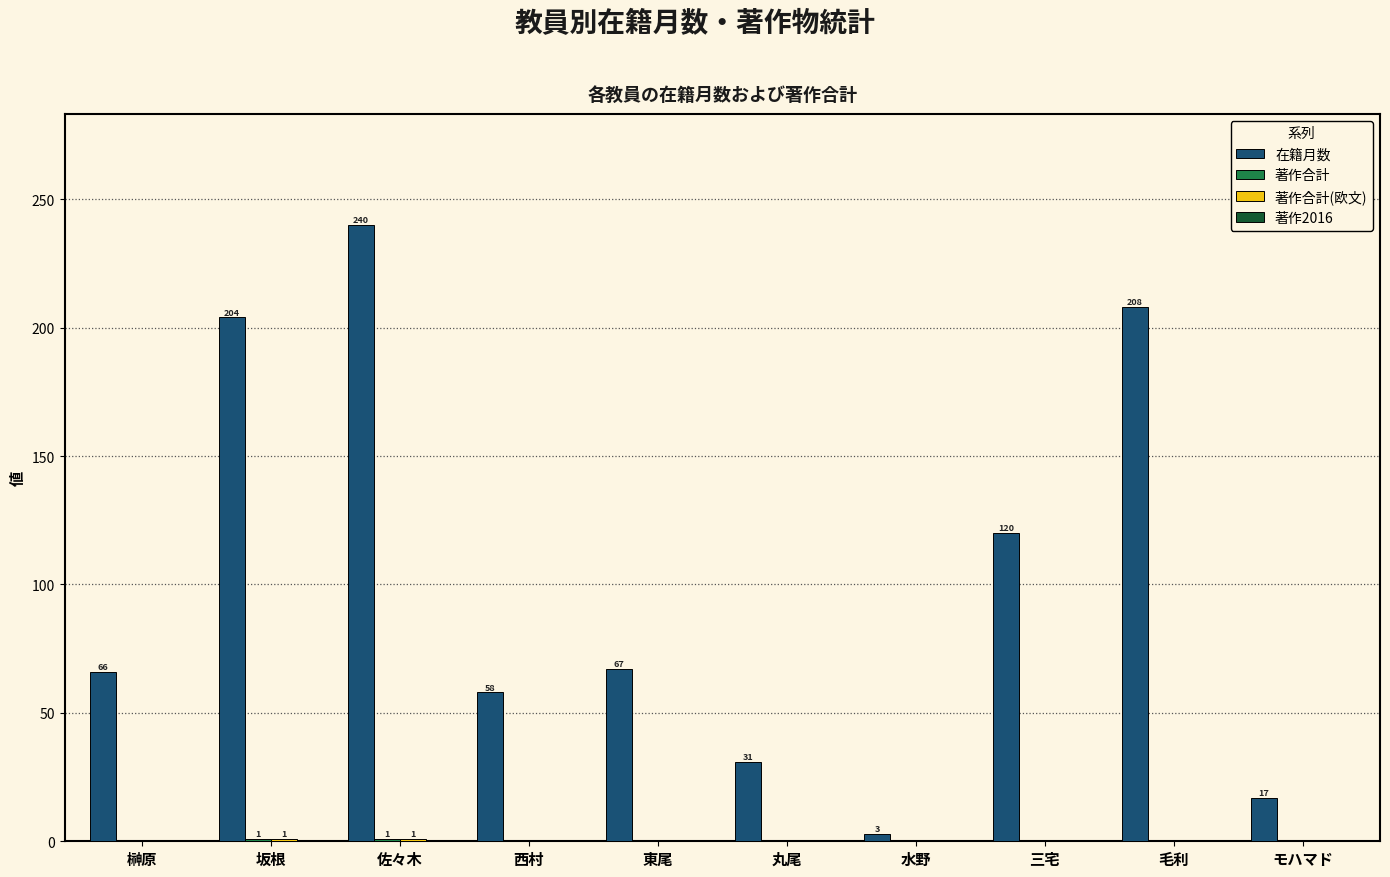

The 在籍月数 series shows 144 at 毛利. True or false?

False